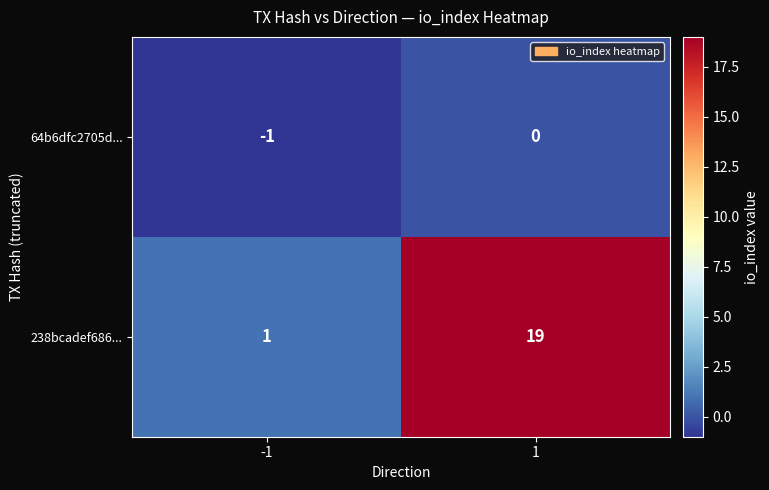

Is the value of 238bcadef686... at 1 greater than the value of 64b6dfc2705d... at 1?

Yes